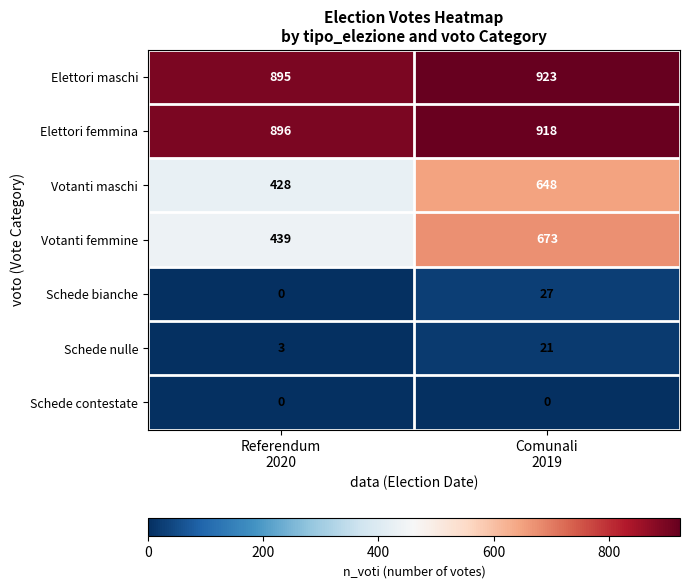

Rank the series at Comunali
2019 from highest to lowest value.

Elettori maschi, Elettori femmina, Votanti femmine, Votanti maschi, Schede bianche, Schede nulle, Schede contestate